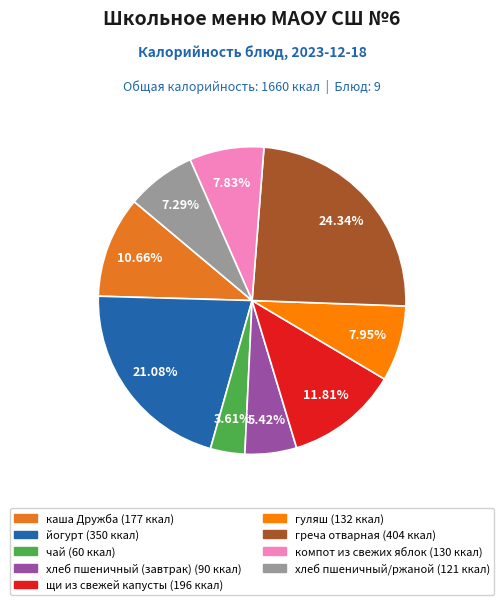

Is гуляш the majority of the pie?

No